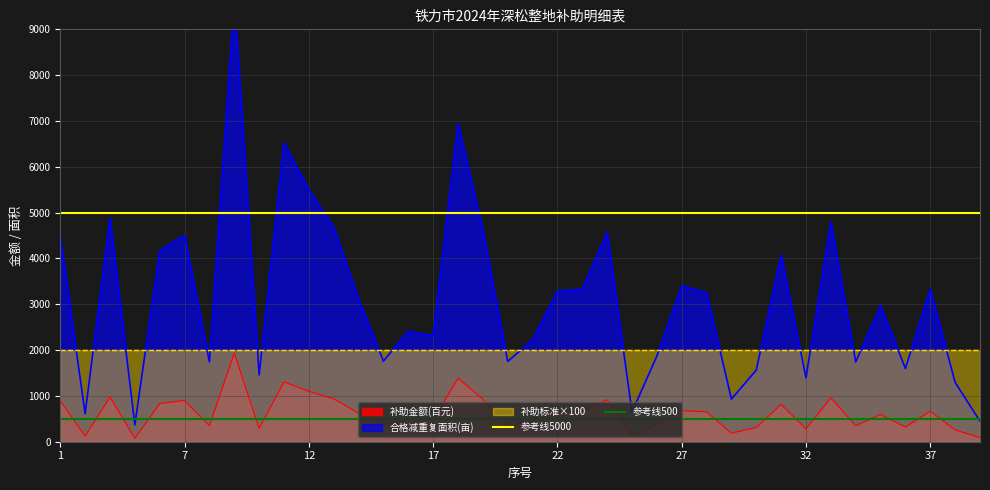

What is the highest value of the 参考线5000 series?

5000